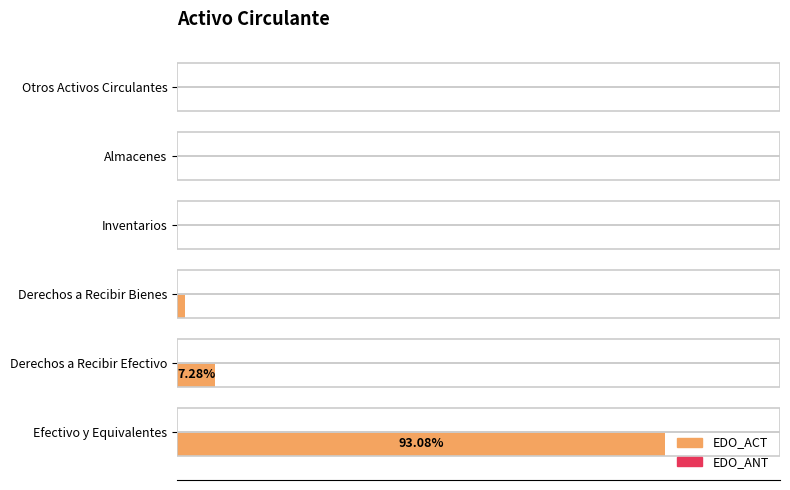

Are the bars horizontal?

Yes